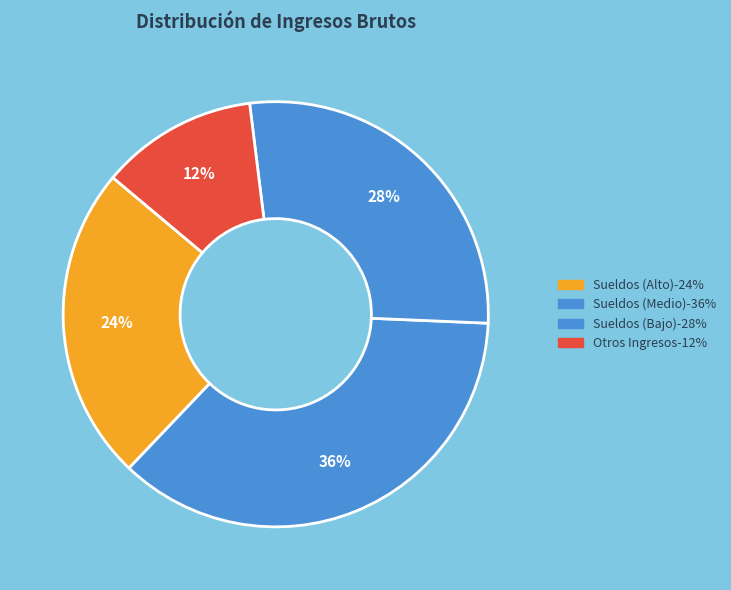

Count the number of slices in the pie.

4